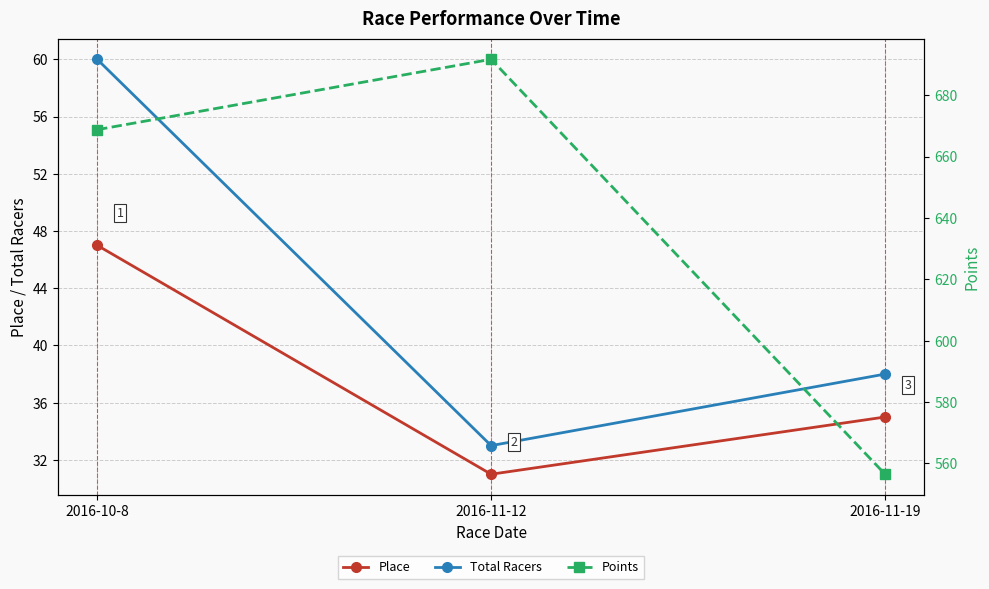

What is the label of the 3rd point from the right?

2016-10-8